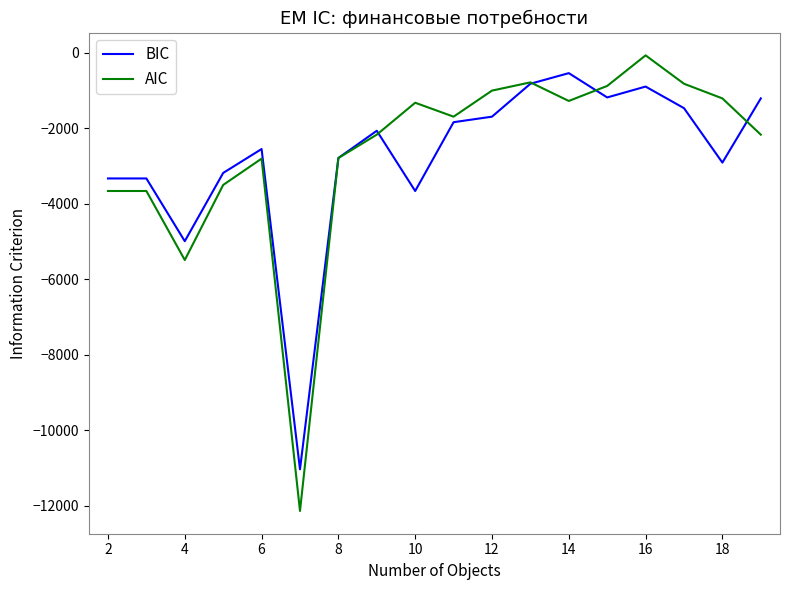

True or false: AIC and BIC intersect in this chart.

True